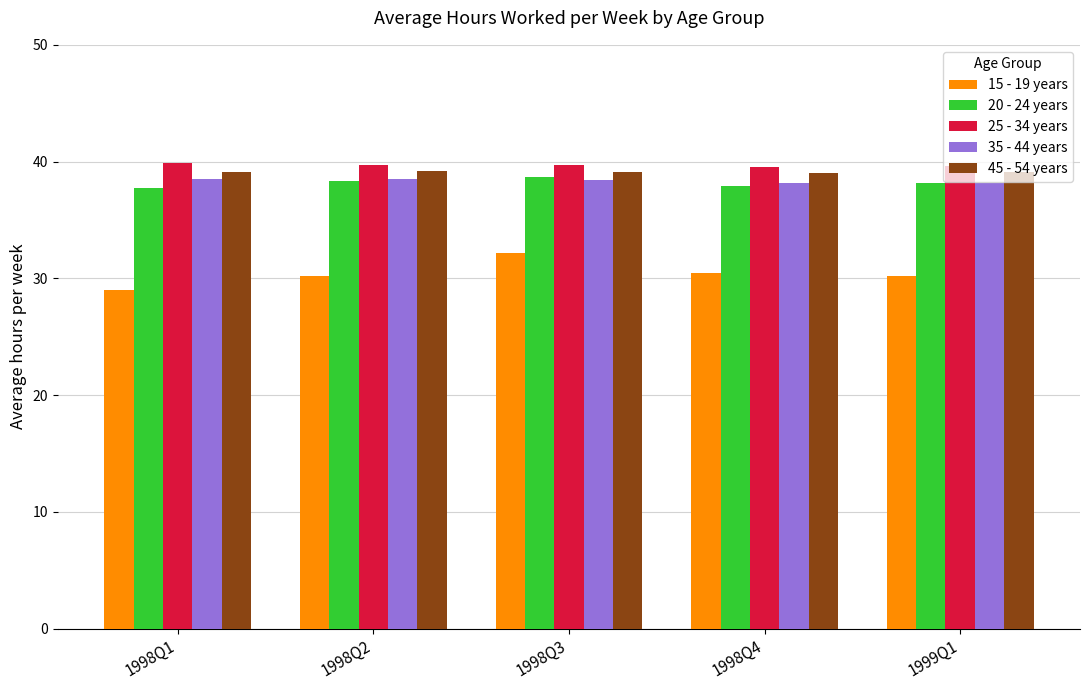

At how many categories does at least one series exceed 35?

5